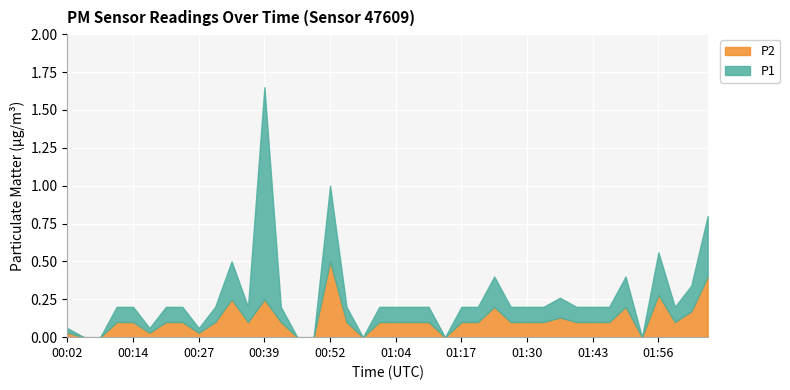

True or false: P2 has a value of 0.2 at 01:11.

False